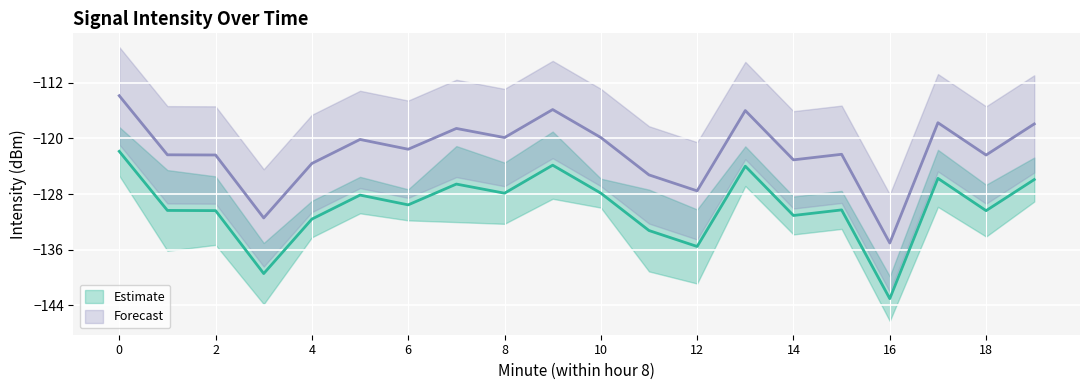

True or false: Mean Intensity (dBm) and Min Intensity (dBm) intersect in this chart.

False